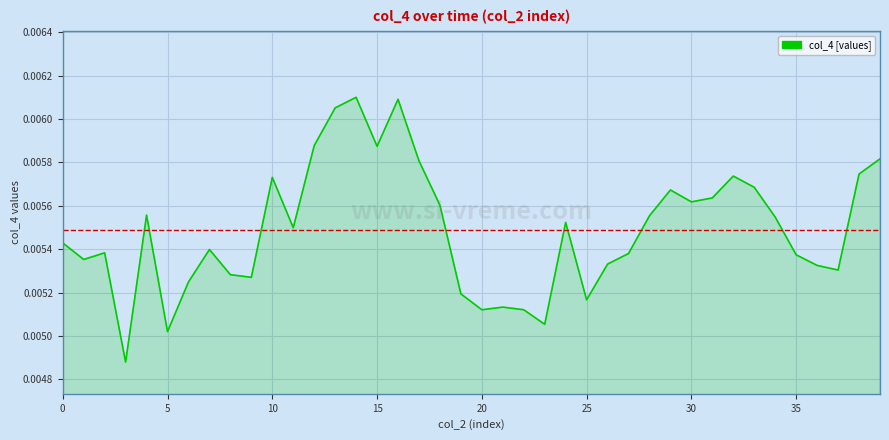

Count the number of categories in the chart.

40